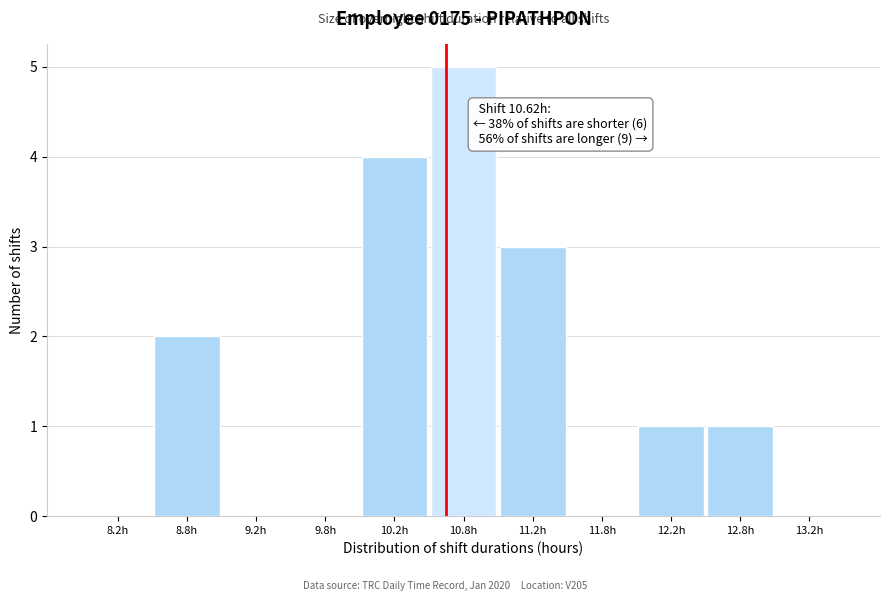

Which range on the x-axis has the tallest bar?

10.5 to 11.0